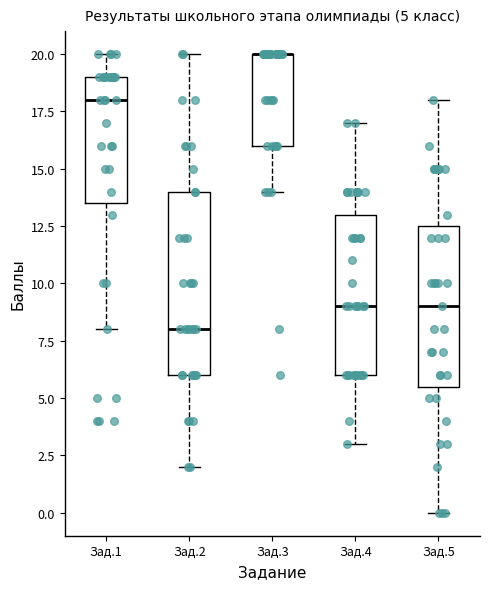

Which box is the tallest, from its lower edge to its upper edge?

Зад.2